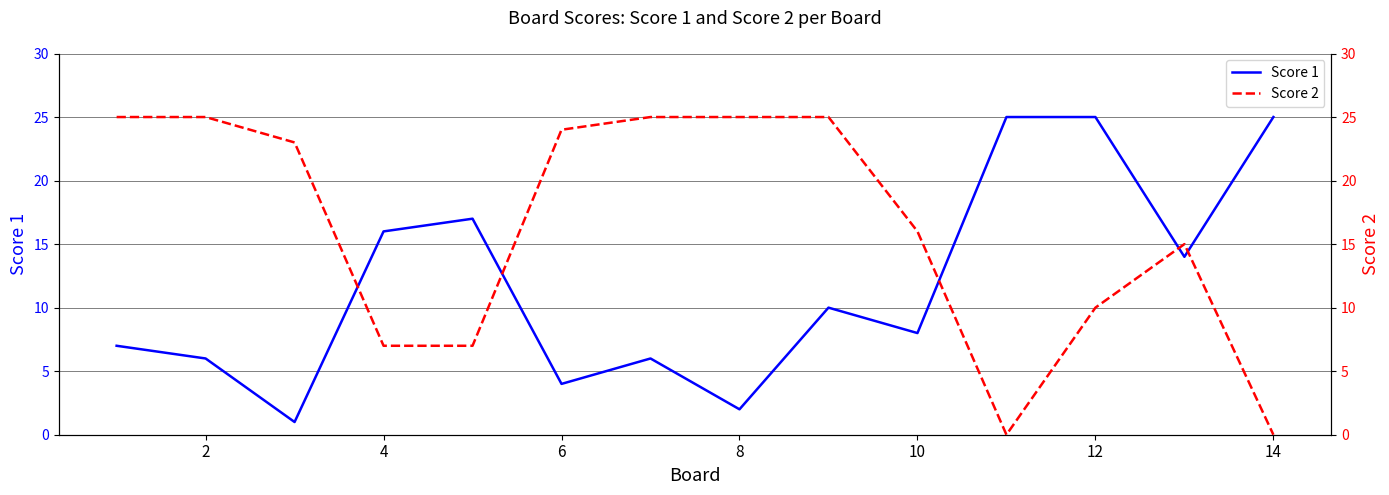

The value of Score 1 at 12 is 25. True or false?

True